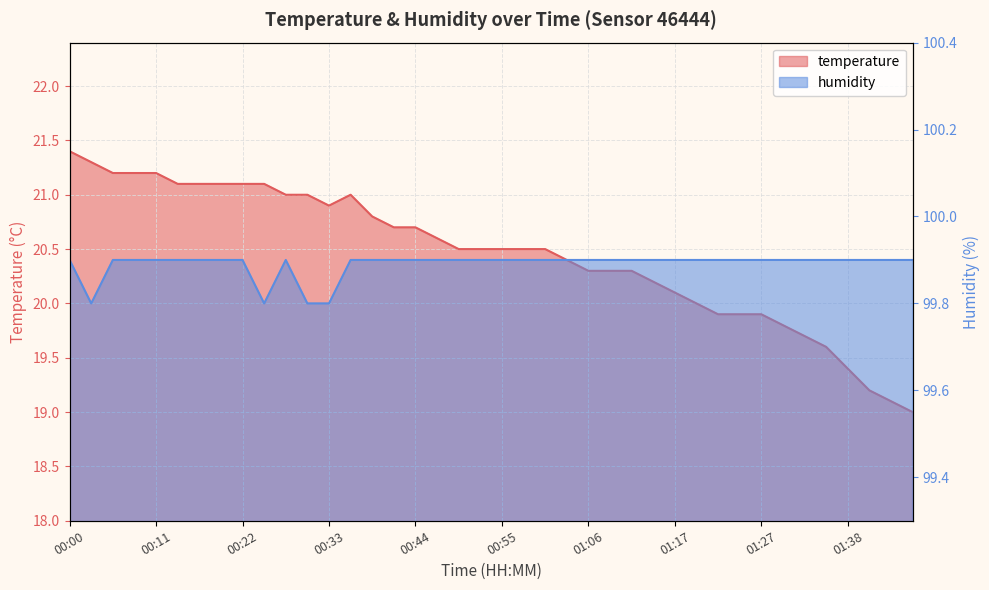

Where is the first local maximum for humidity?

00:27